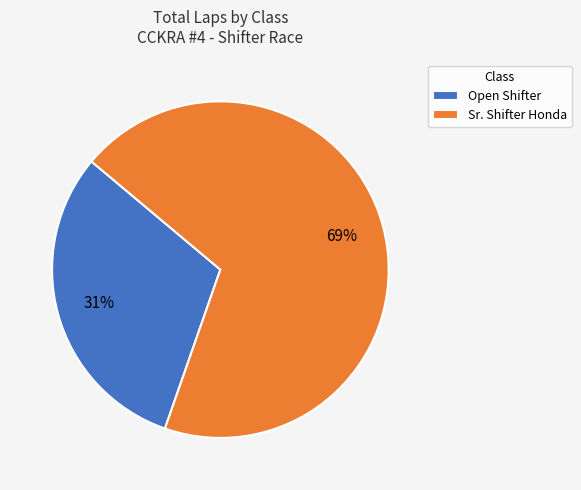

Approximately how many times larger is the value at Open Shifter compared to Sr. Shifter Honda?

0.4